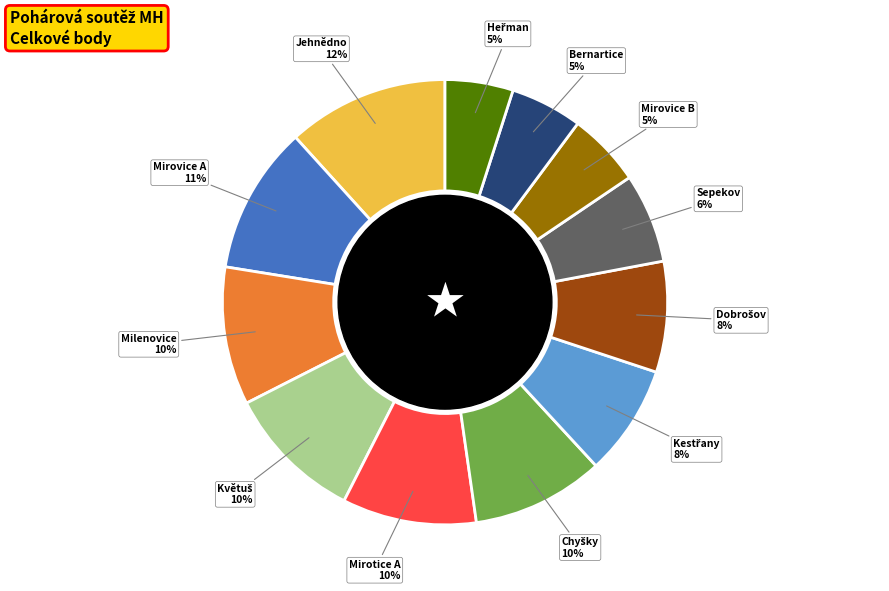

To the nearest percent, what is the average slice percentage?

8%